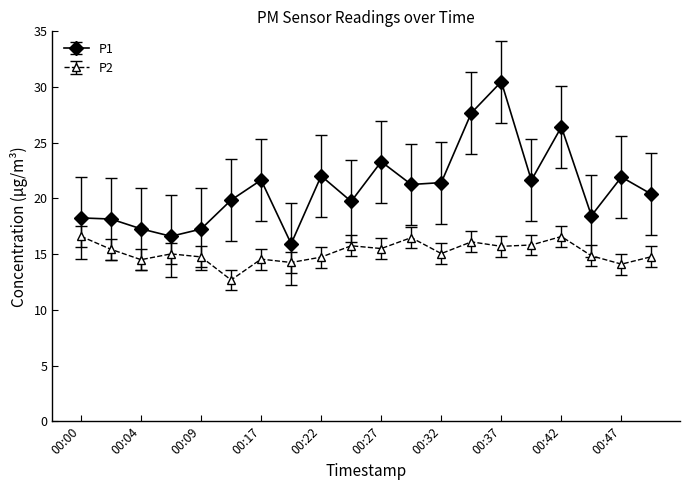

Is this an area chart (filled region under the line)?

No